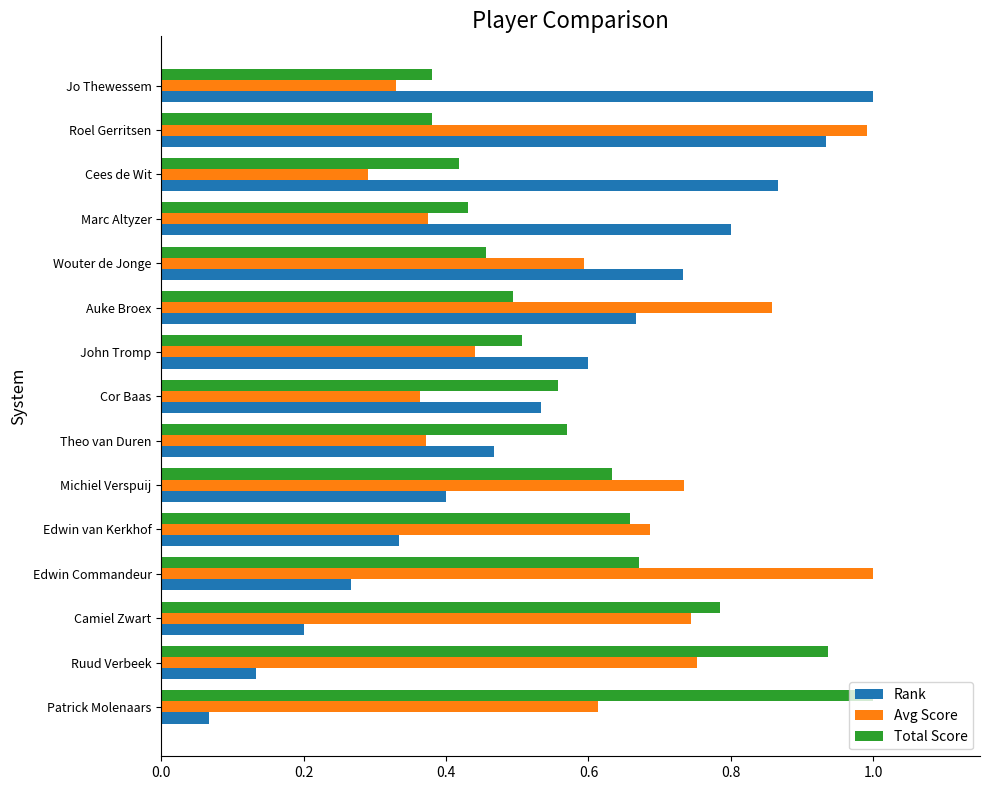

The Total Score series shows 0.2 at Edwin van Kerkhof. True or false?

False